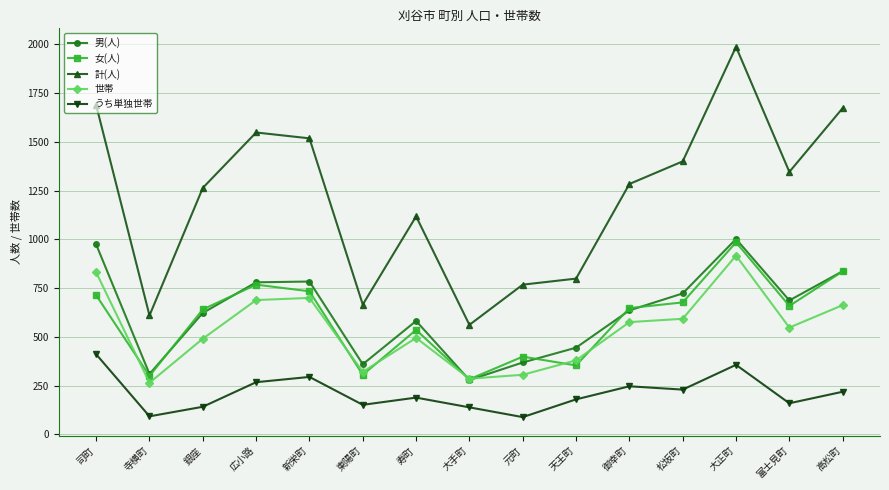

Is the value of 男(人) at 寺横町 greater than the value of 計(人) at 御幸町?

No